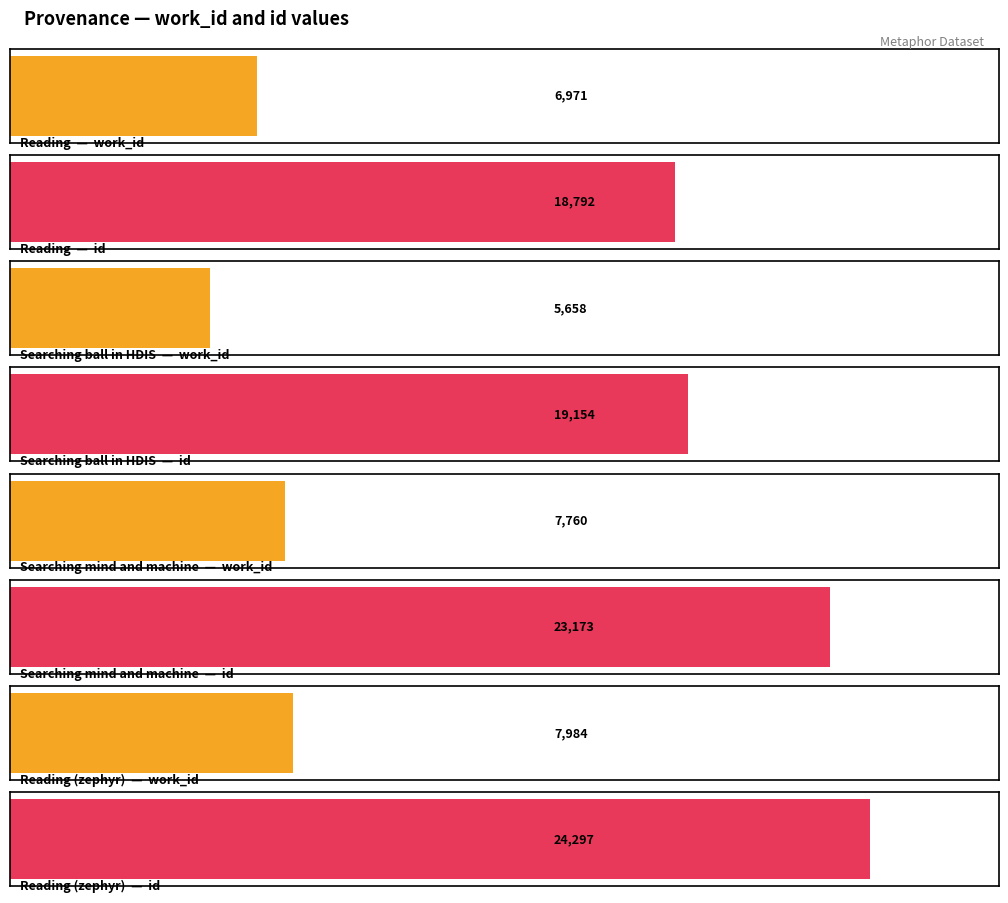

The value of work_id at Reading is 12294. True or false?

False